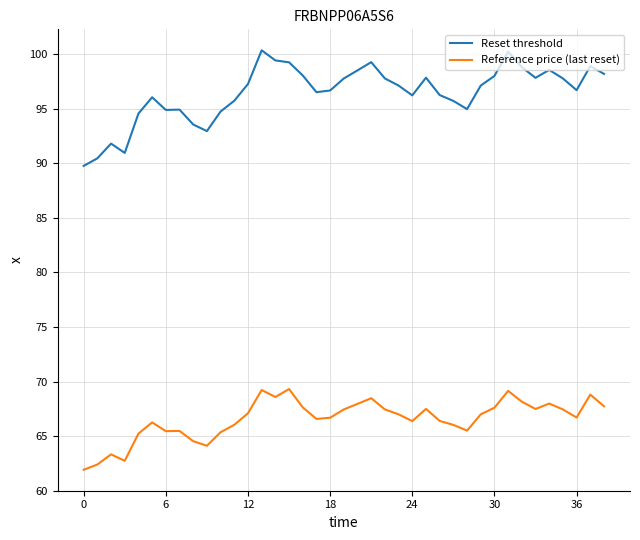

What is the highest value of the Reset threshold series?

100.4